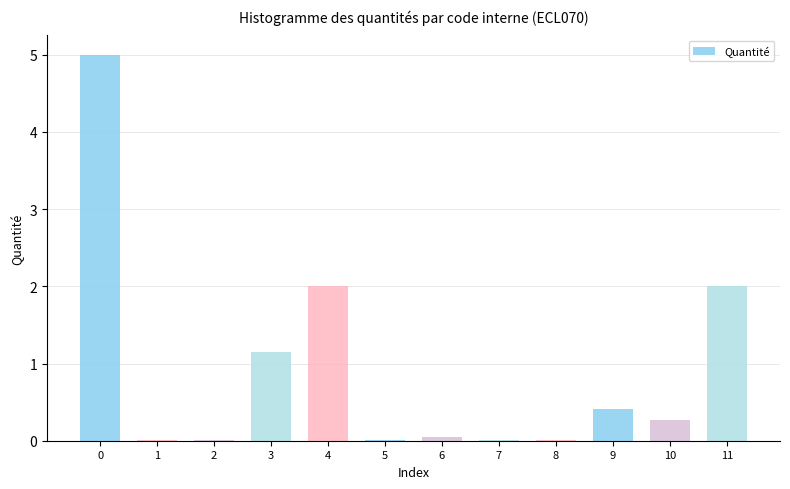

What is the greatest value displayed?

5.0